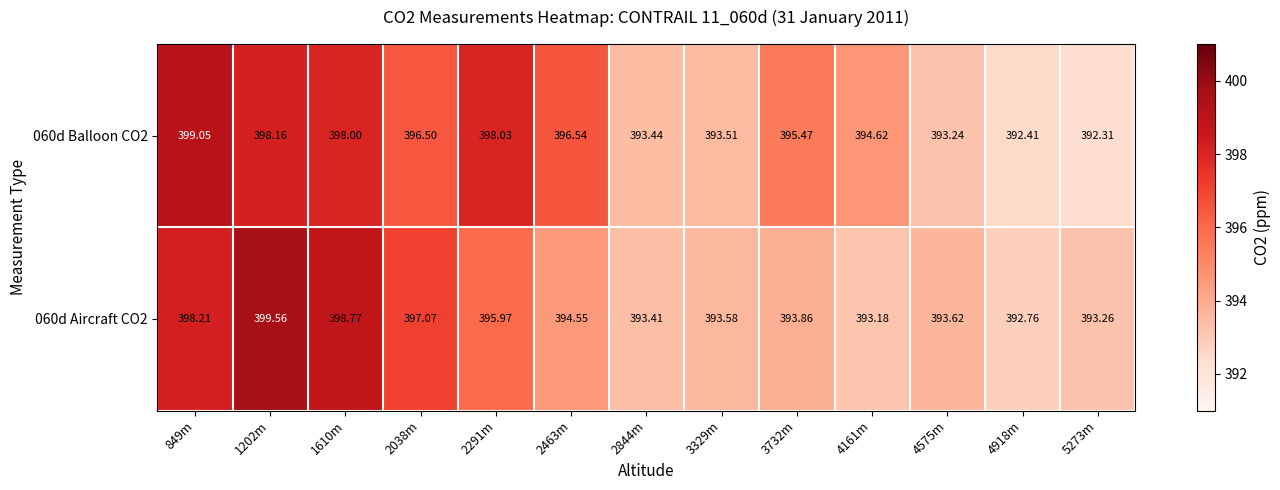

How many categories are shown in the chart?

13